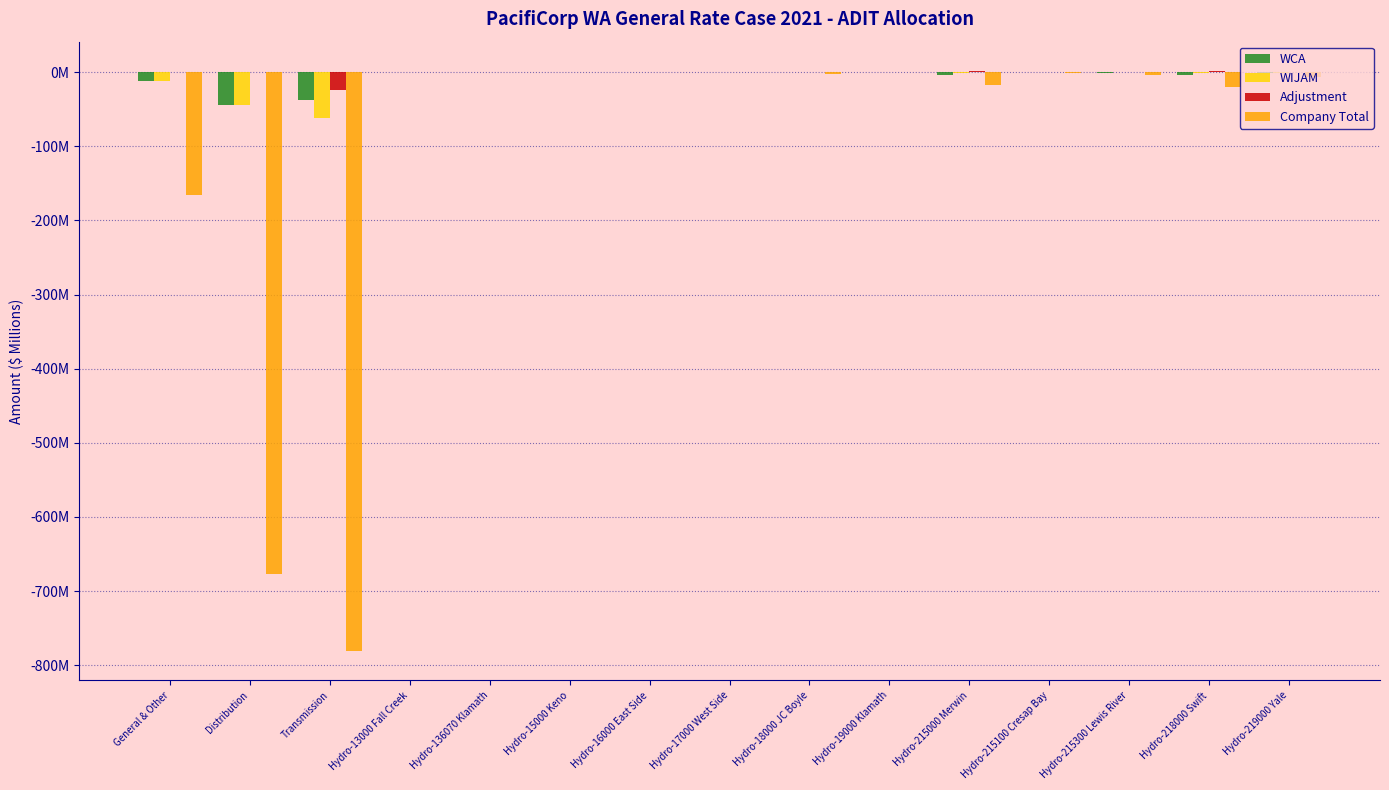

Where is Company Total nearest to the value -390?

General & Other